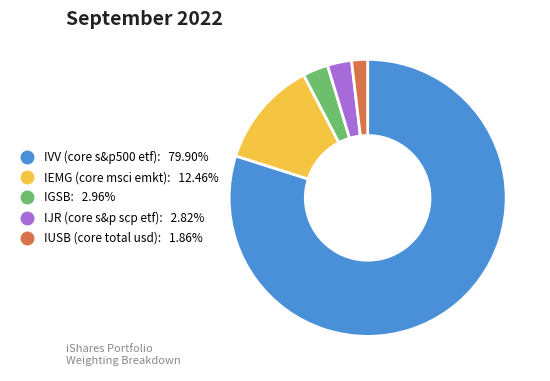

Which has a higher value, IUSB (core total usd) or IJR (core s&p scp etf)?

IJR (core s&p scp etf)